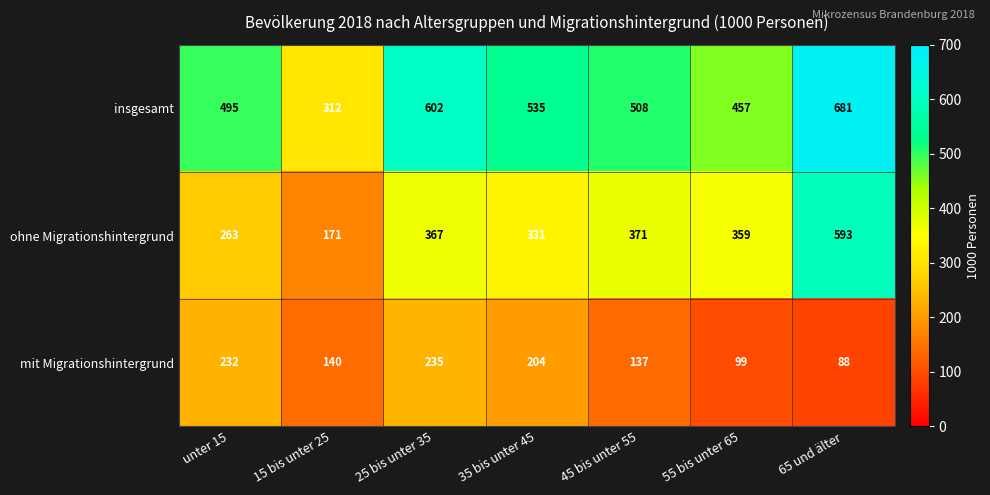

At how many categories does at least one series exceed 335?

6